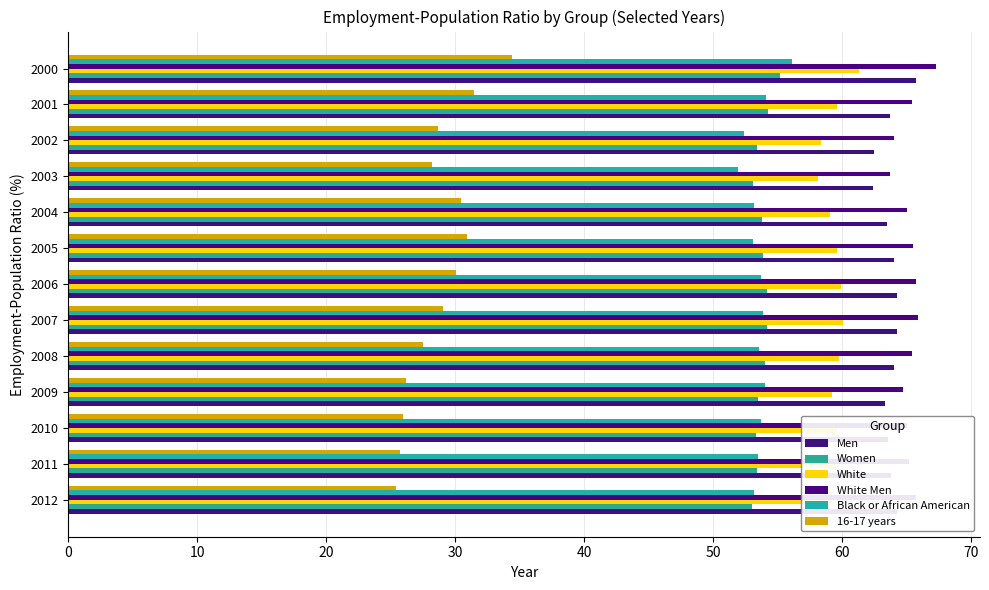

Reading left to right, what are all the values shown in this chart?

Men: 64.3	63.8	63.6	63.3	64.0	64.3	64.3	64.0	63.5	62.4	62.5	63.7	65.7
Women: 53.0	53.4	53.3	53.5	54.0	54.2	54.2	53.9	53.8	53.1	53.4	54.3	55.2
White: 59.3	59.5	59.6	59.2	59.8	60.1	59.9	59.6	59.1	58.1	58.4	59.6	61.3
White Men: 65.7	65.2	65.0	64.7	65.4	65.9	65.7	65.5	65.0	63.7	64.0	65.4	67.3
Black or African American: 53.2	53.5	53.7	54.0	53.6	53.9	53.7	53.1	53.2	51.9	52.4	54.1	56.1
16-17 years: 25.4	25.7	26.0	26.2	27.5	29.1	30.1	30.9	30.5	28.2	28.7	31.5	34.4